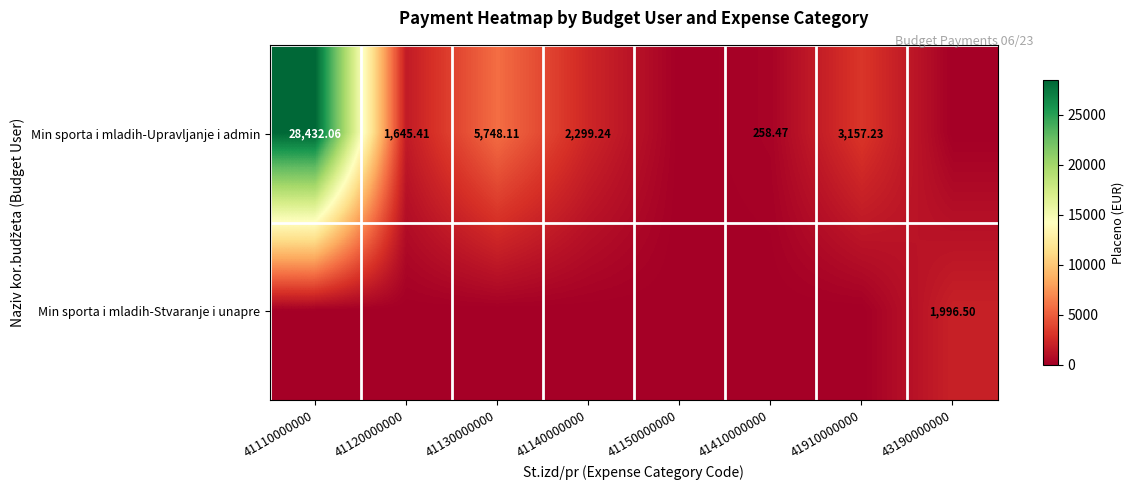

How many data points in Min sporta i mladih-Upravljanje i admin are less than 2299?

4